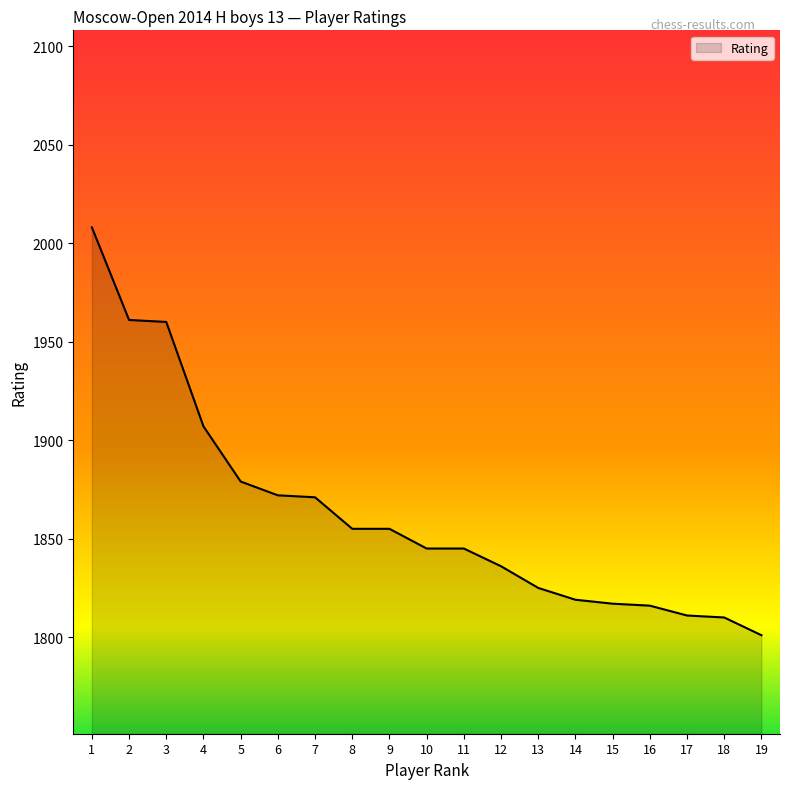

What is the difference between the values at 2 and 16?

145